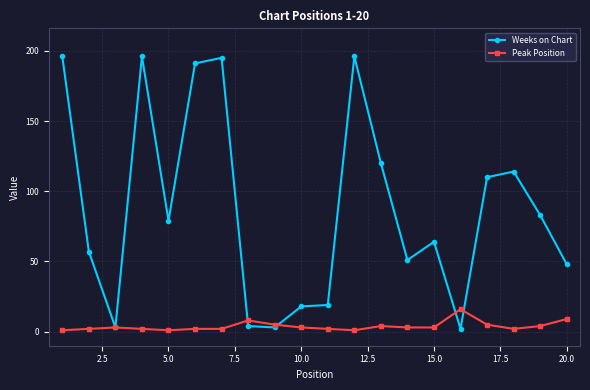

True or false: Peak Position has more than 2 interior local peaks.

True